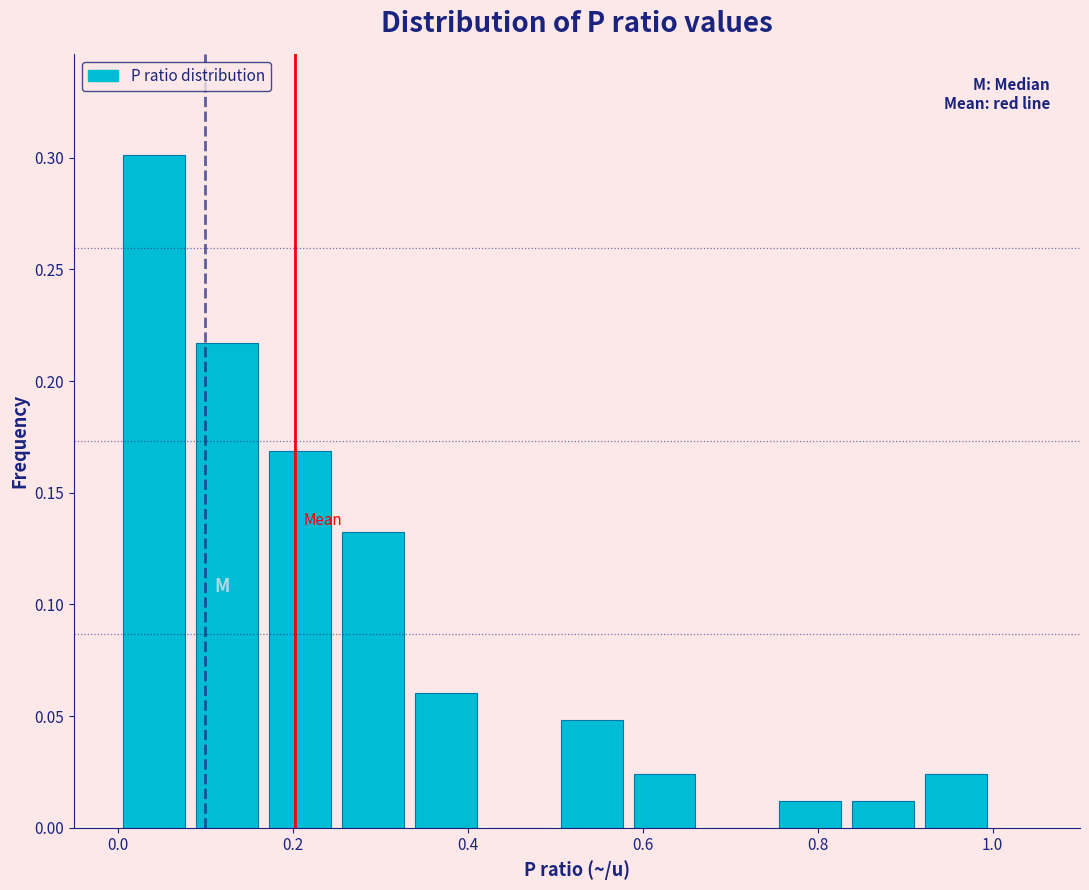

Which range on the x-axis has the tallest bar?

0.00 to 0.08